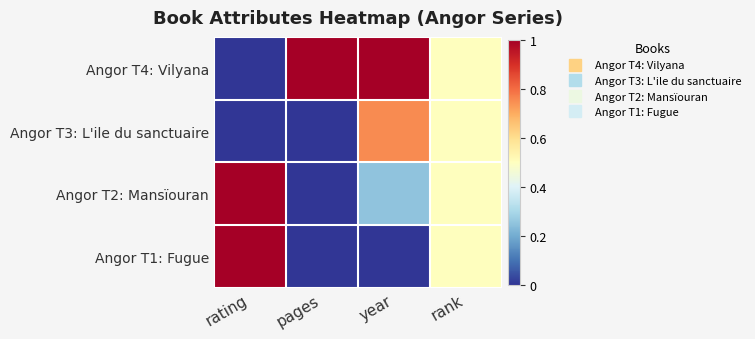

Which has a higher value, pages or year?

pages